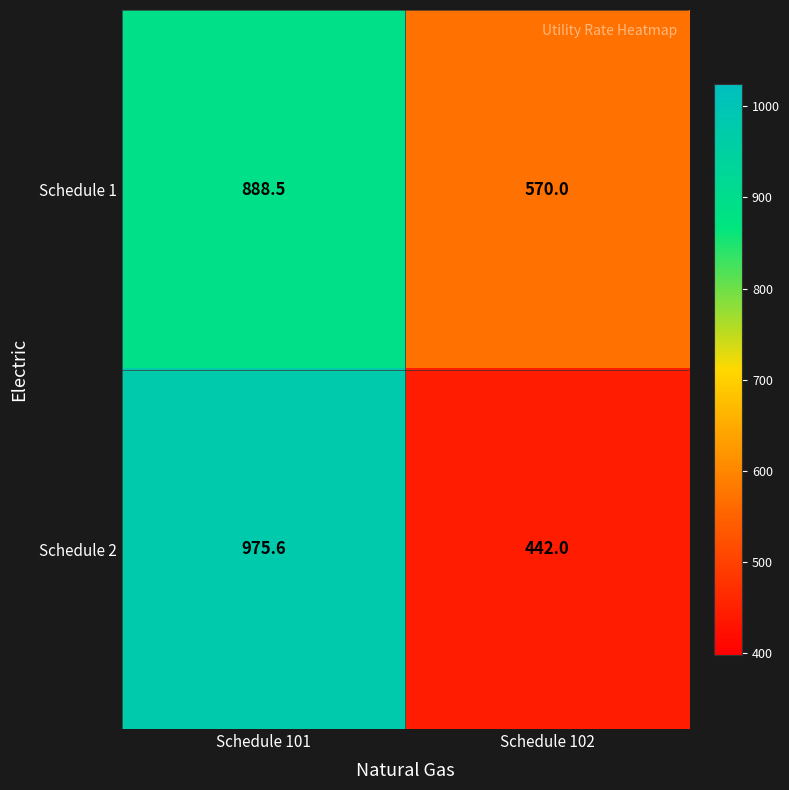

What is the total value across all series at Schedule 101?

1864.1